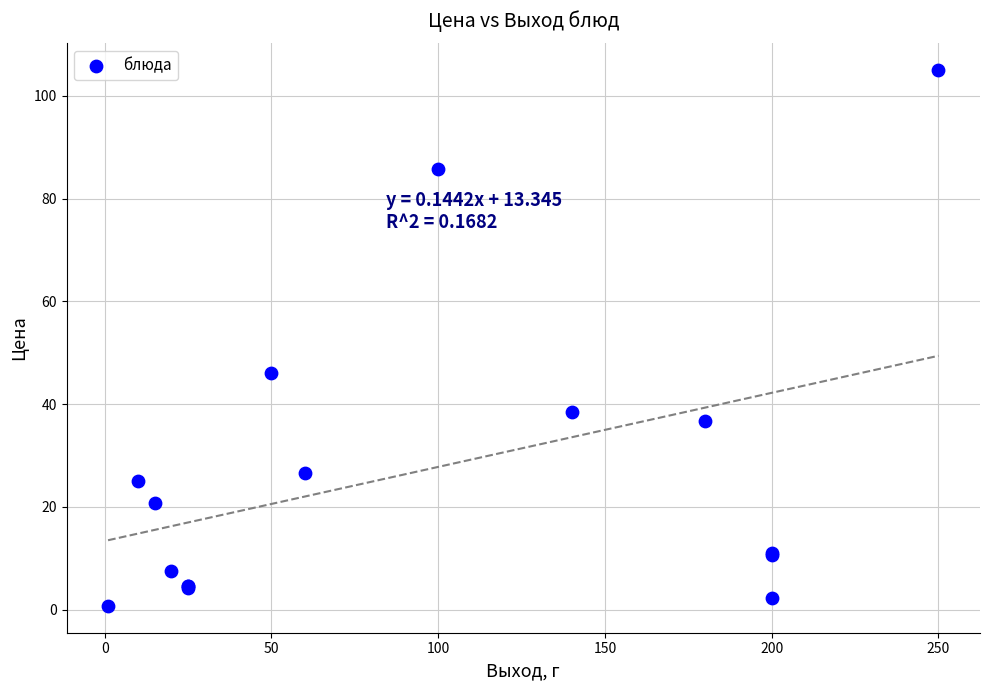

What Y value in the scatter plot is closest to 52?

46.1